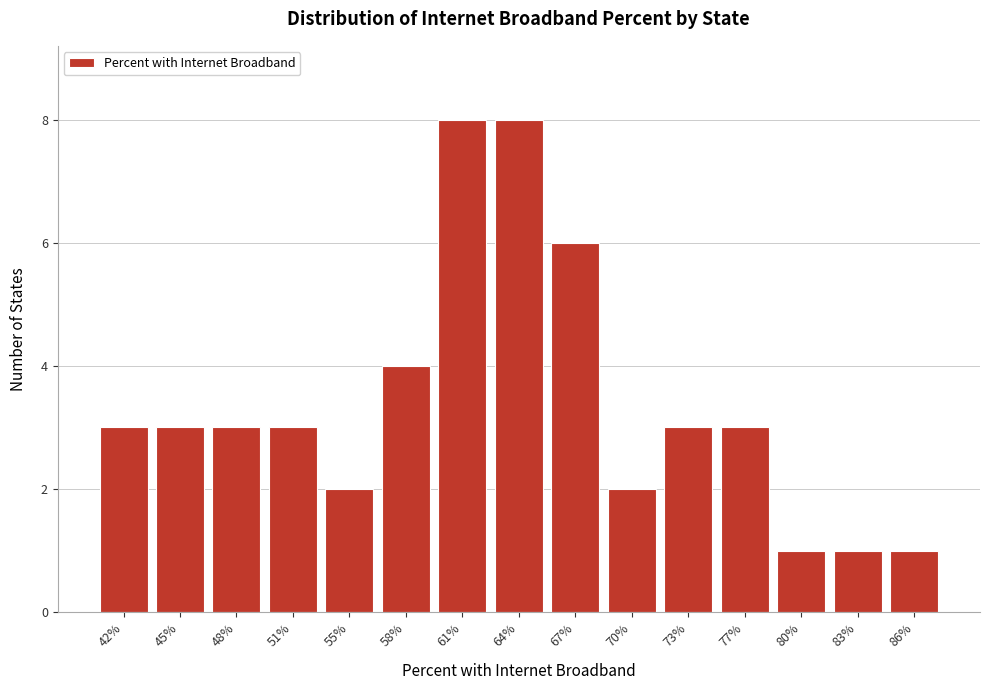

Reading right to left, list all the values displayed in this chart.

86%=1	83%=1	80%=1	77%=3	73%=3	70%=2	67%=6	64%=8	61%=8	58%=4	55%=2	51%=3	48%=3	45%=3	42%=3